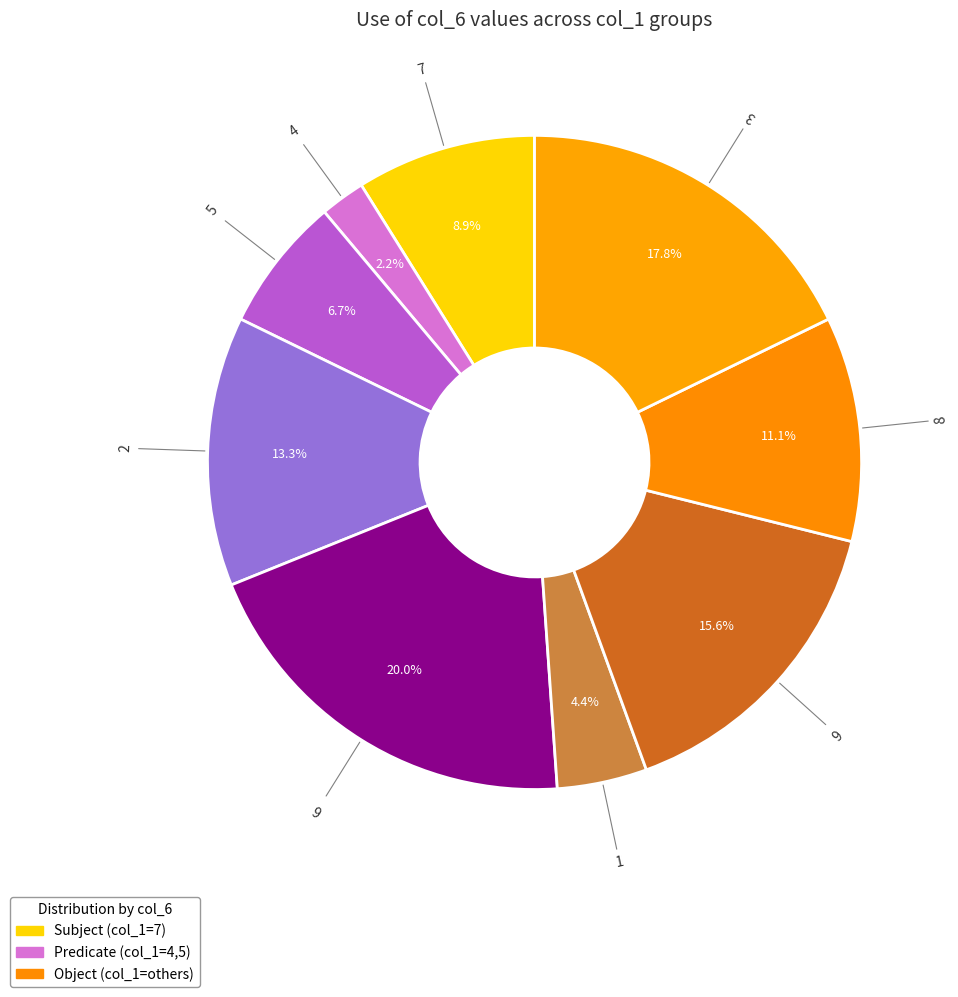

Rank the categories by value from highest to lowest.

6, 3, 9, 2, 8, 7, 5, 1, 4